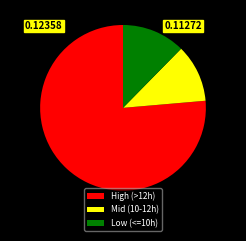

How many slices are in this pie chart?

3